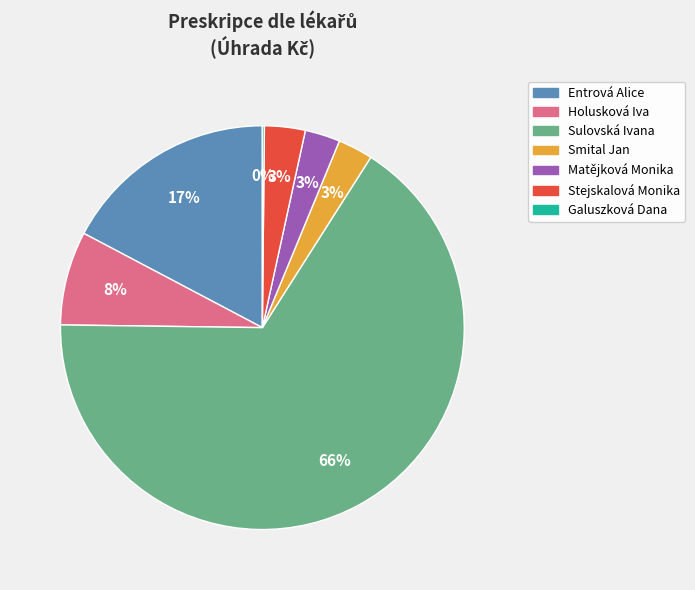

Which category has the biggest portion of the pie?

Sulovská Ivana